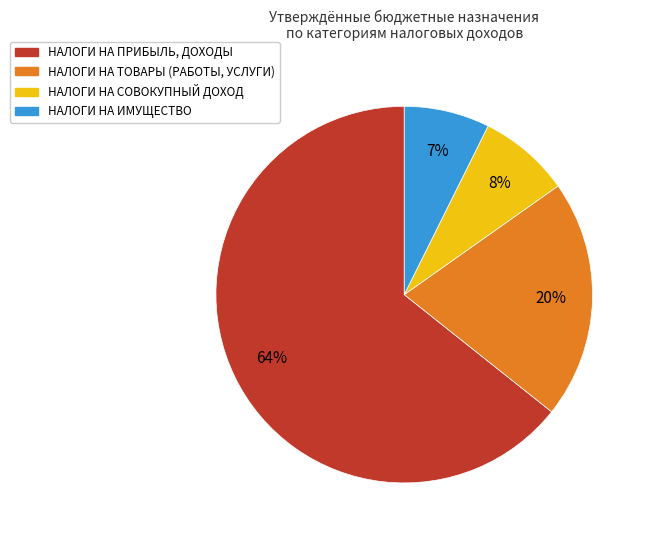

Which has a higher value, НАЛОГИ НА ИМУЩЕСТВО or НАЛОГИ НА ТОВАРЫ (РАБОТЫ, УСЛУГИ)?

НАЛОГИ НА ТОВАРЫ (РАБОТЫ, УСЛУГИ)